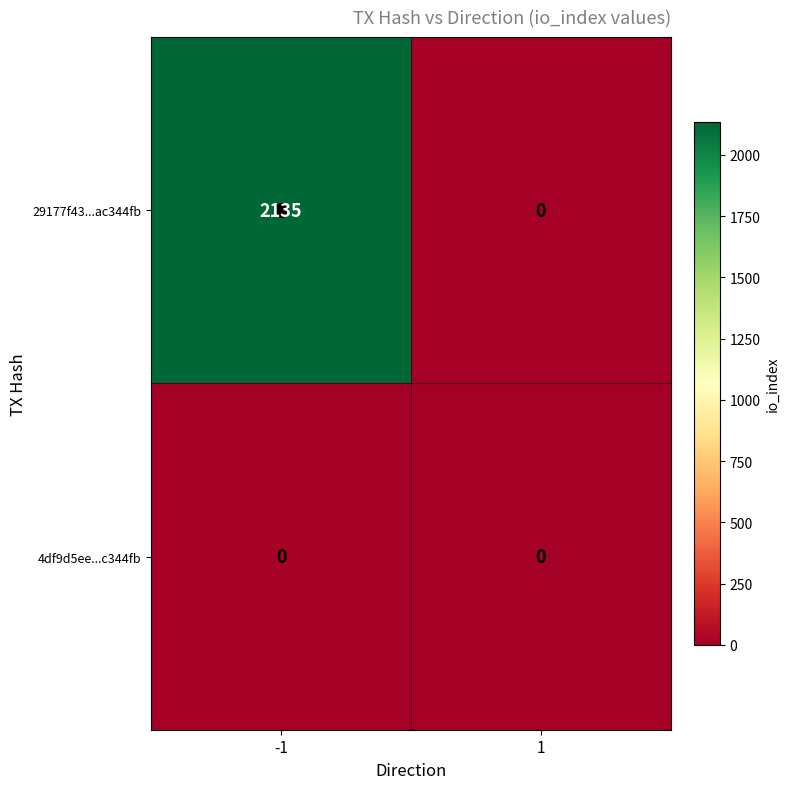

Which series has the widest spread of values?

29177f43...ac344fb